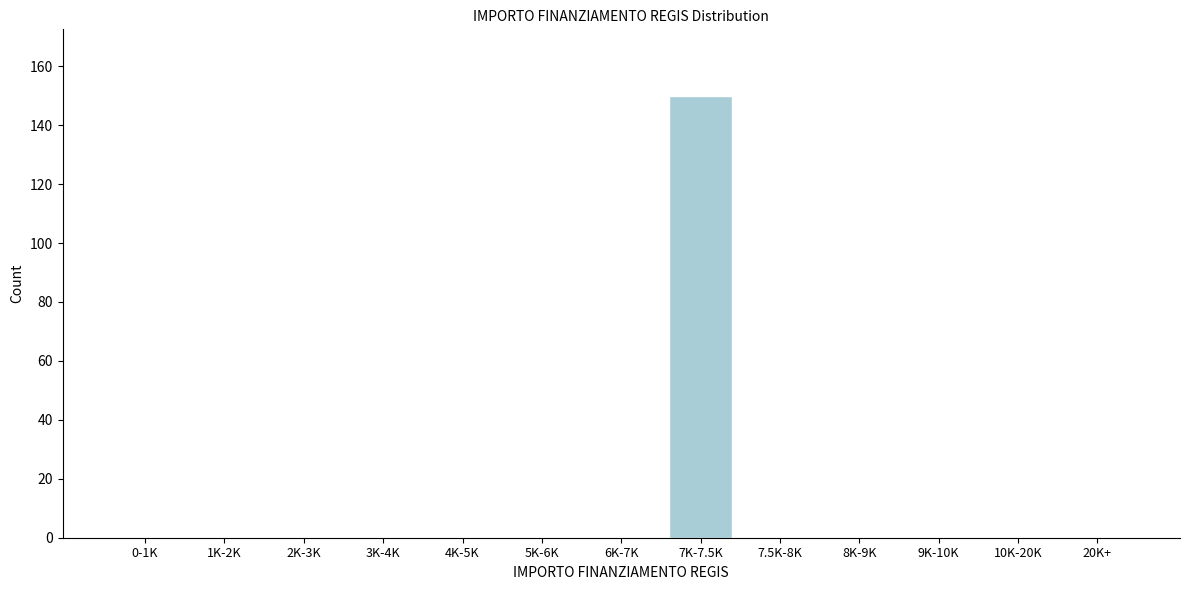

Reading left to right, extract all data points from this chart.

0-1K=0	1K-2K=0	2K-3K=0	3K-4K=0	4K-5K=0	5K-6K=0	6K-7K=0	7K-7.5K=150	7.5K-8K=0	8K-9K=0	9K-10K=0	10K-20K=0	20K+=0